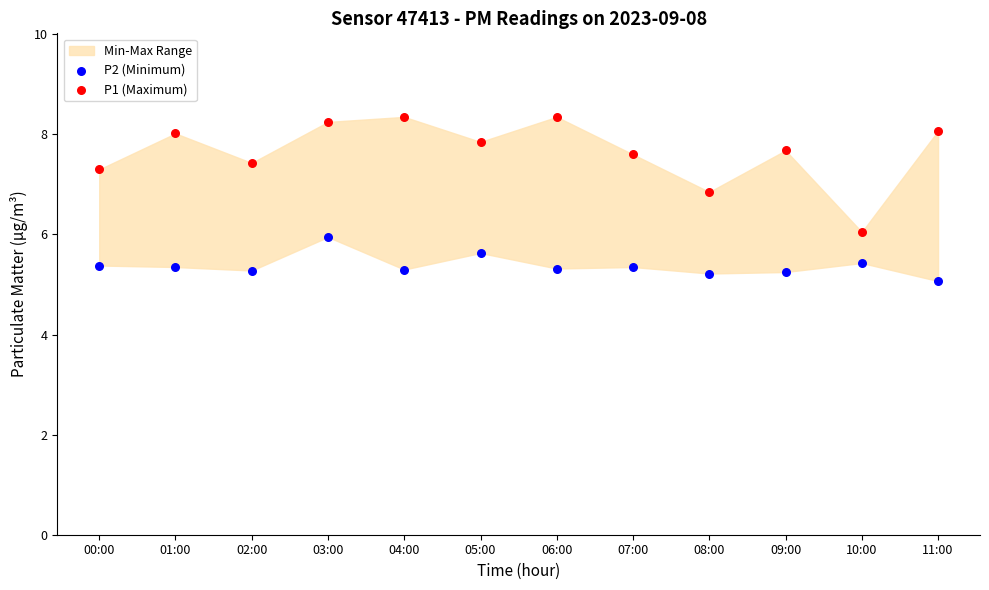

Which series reaches the minimum Y coordinate?

P2 (Minimum)